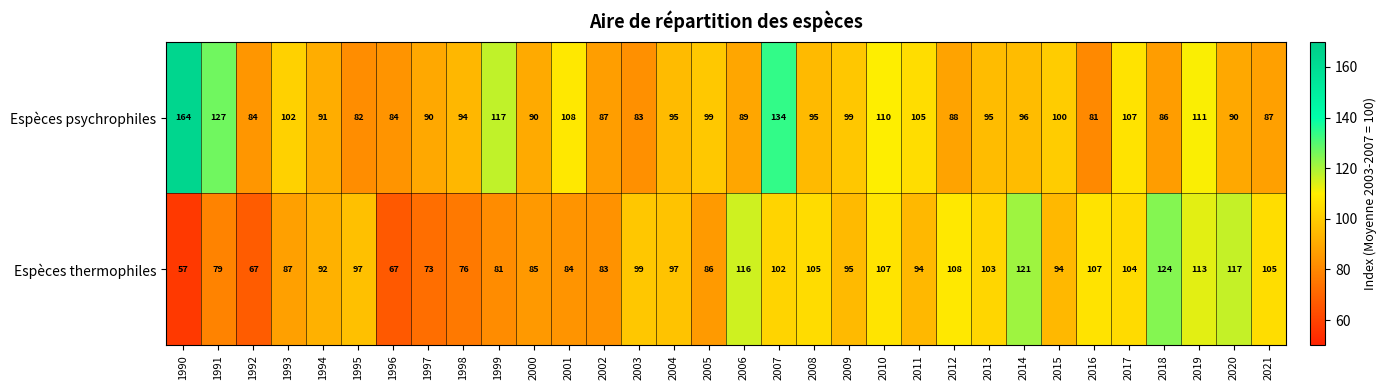

Read the Espèces thermophiles value at 2002, to the nearest 5.

85